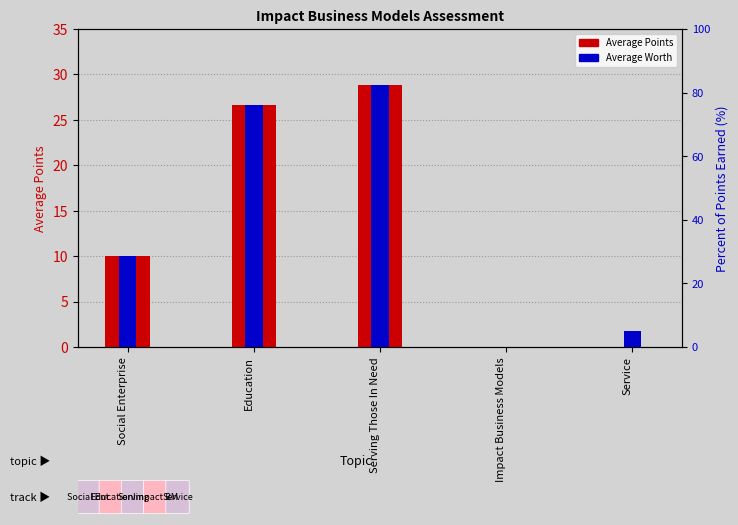

The Average Worth series shows 45.3 at Serving Those In Need. True or false?

False